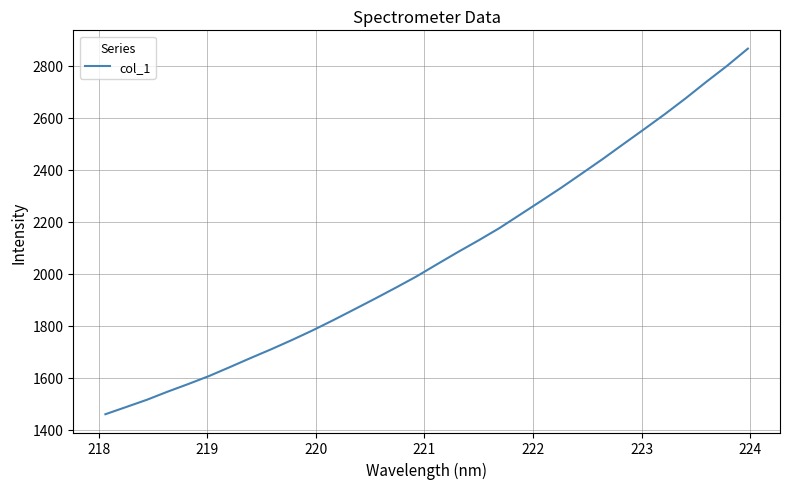

What is the difference between the maximum and minimum values?

1405.1